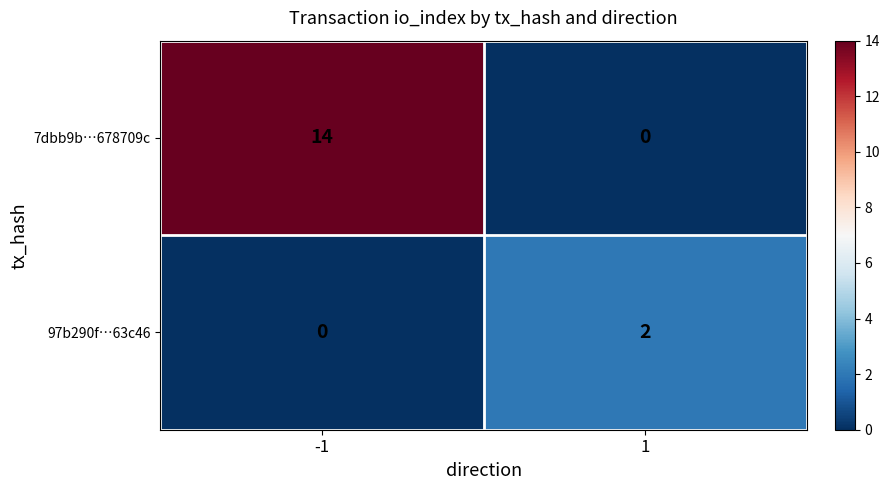

Reading left to right, extract all data points from this chart.

7dbb9b…678709c: -1=14	1=0
97b290f…63c46: -1=0	1=2